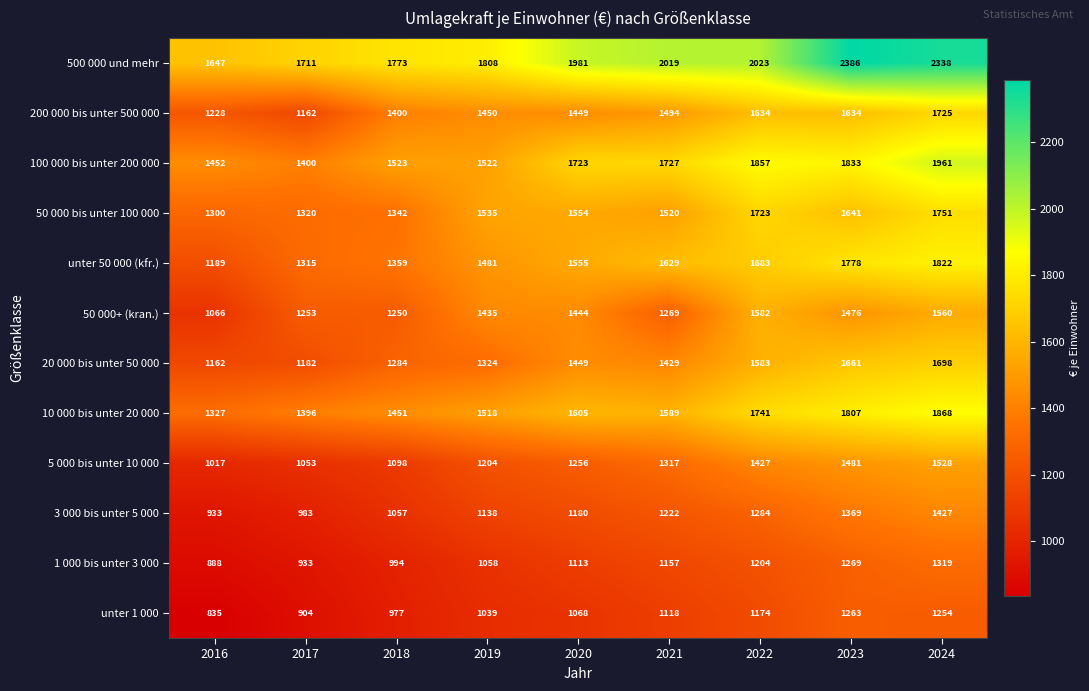

What is the minimum value for unter 50 000 (kfr.)?

1189